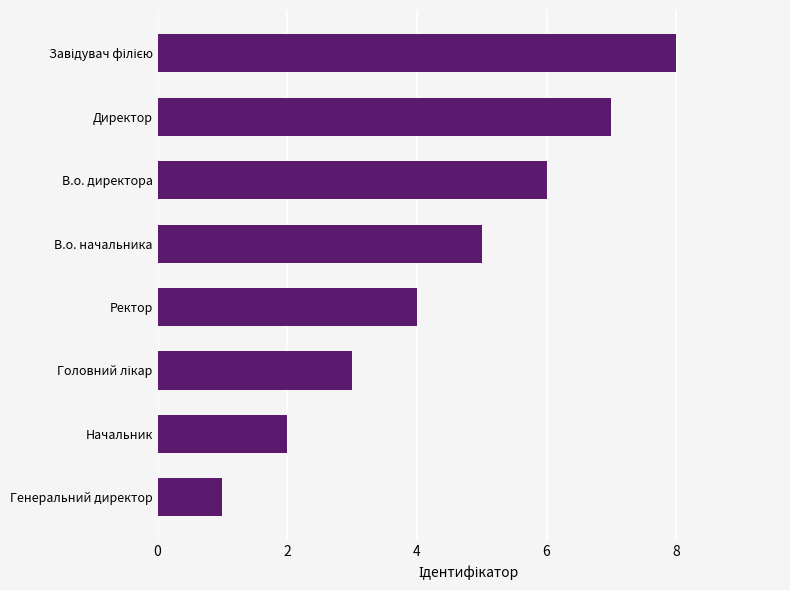

How many categories are shown in the chart?

8